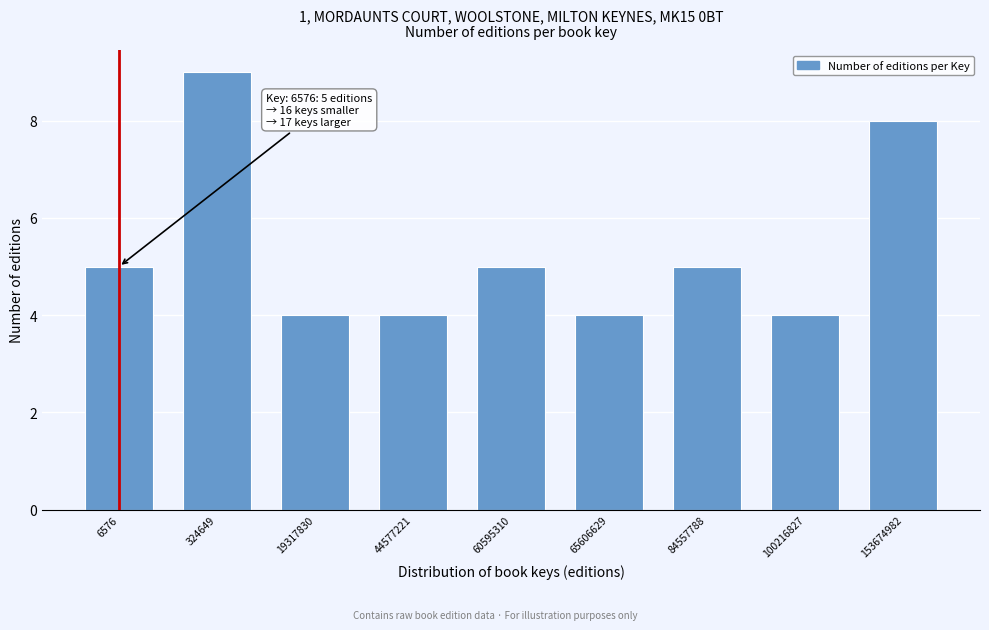

Reading left to right, what are all the values shown in this chart?

5	9	4	4	5	4	5	4	8